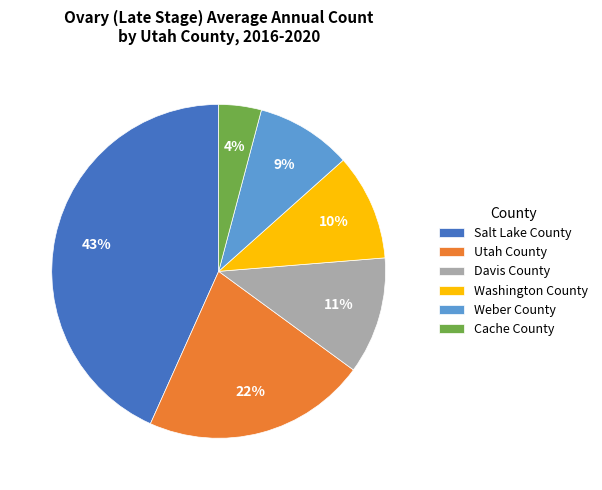

Do Washington County and Davis County together represent more than half of the pie?

No